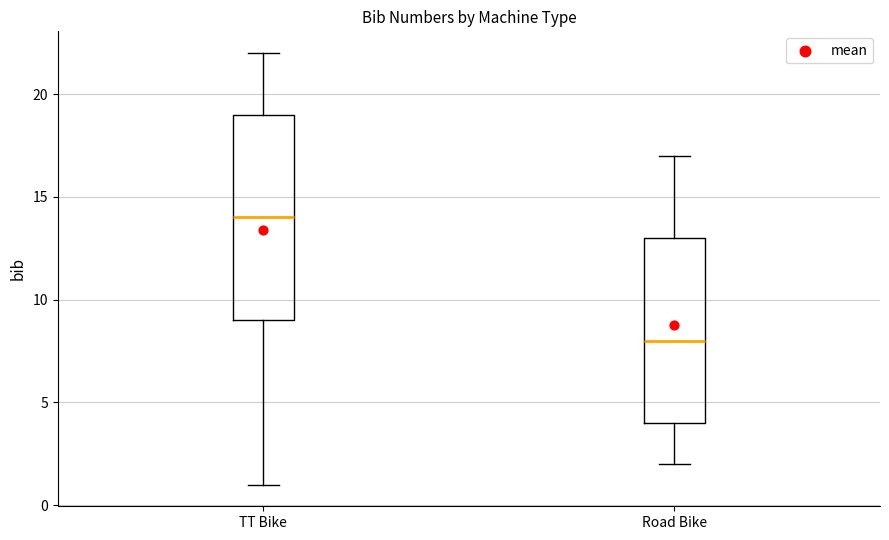

Comparing the boxes themselves (not the whiskers), which one is the tallest?

TT Bike